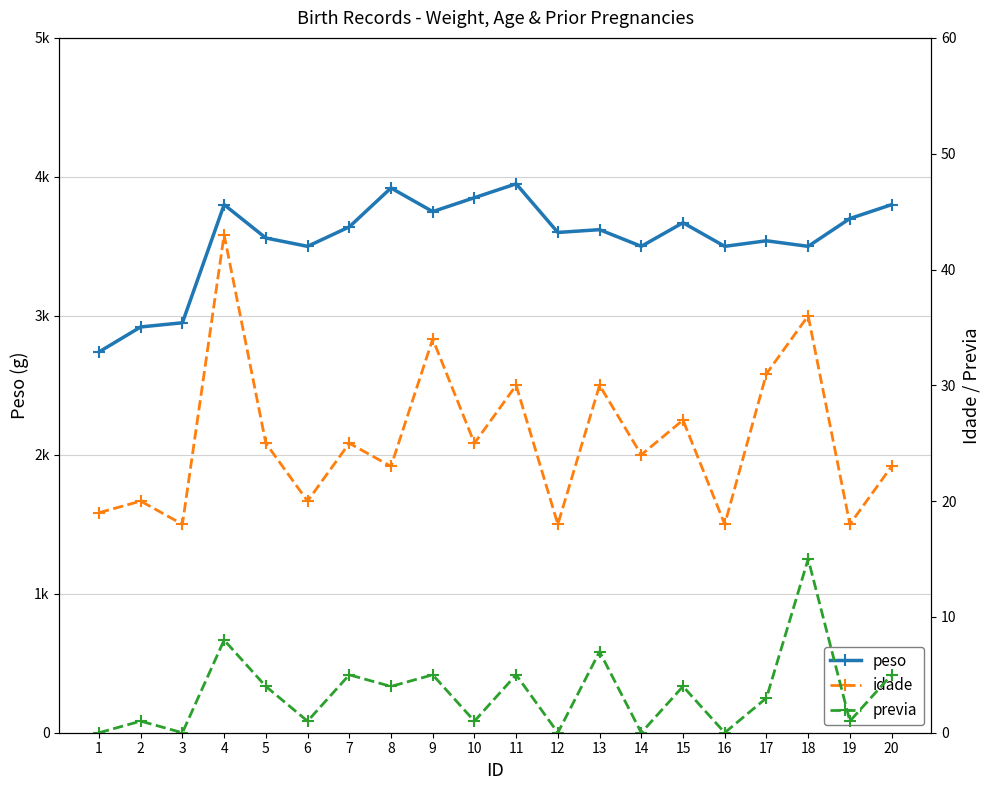

What is the value of the idade point at the 11th from the left?

30